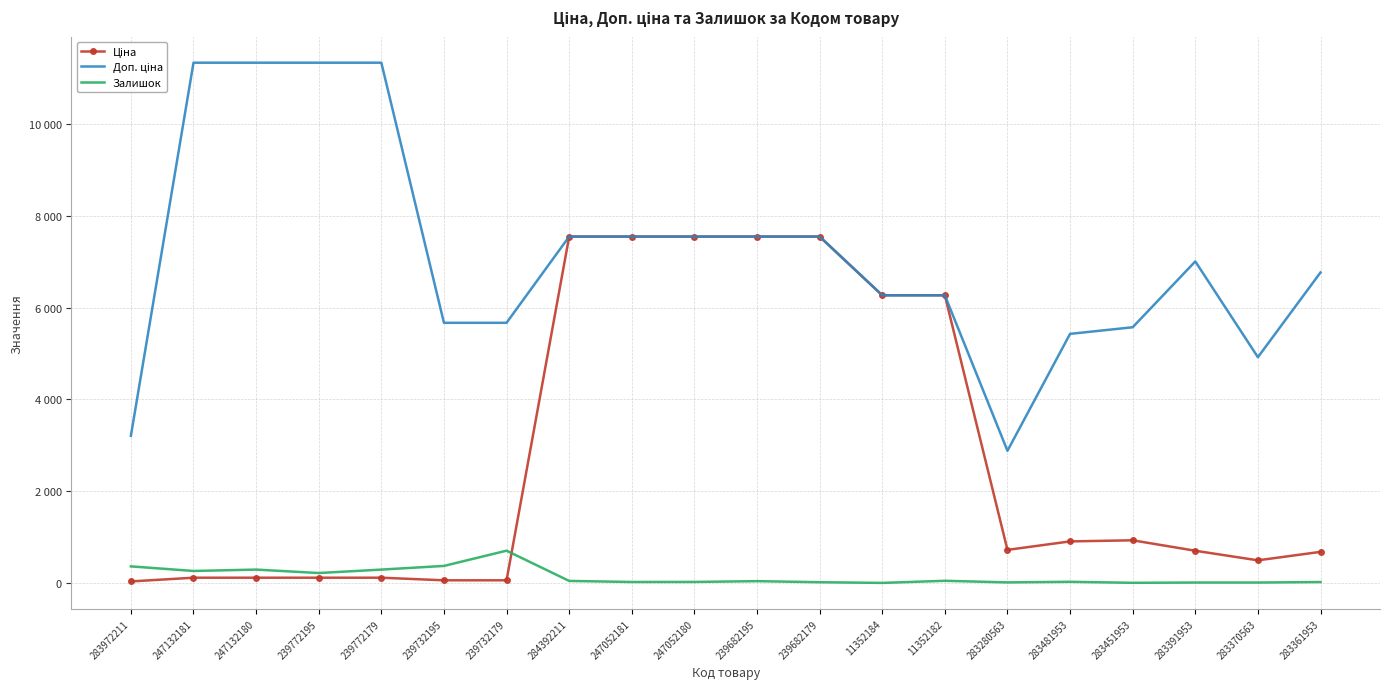

What is the value of the Доп. ціна point at the 12th from the left?

7545.9